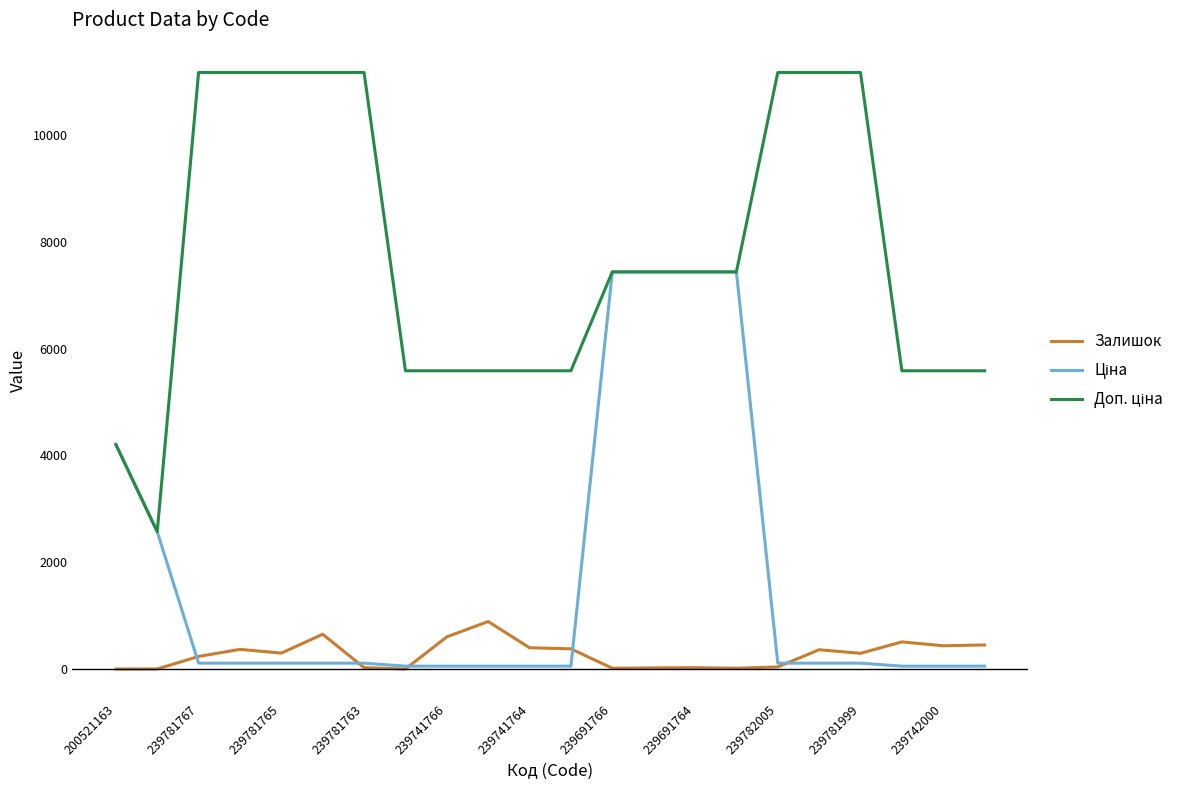

What is the maximum value shown in the chart?

11169.0